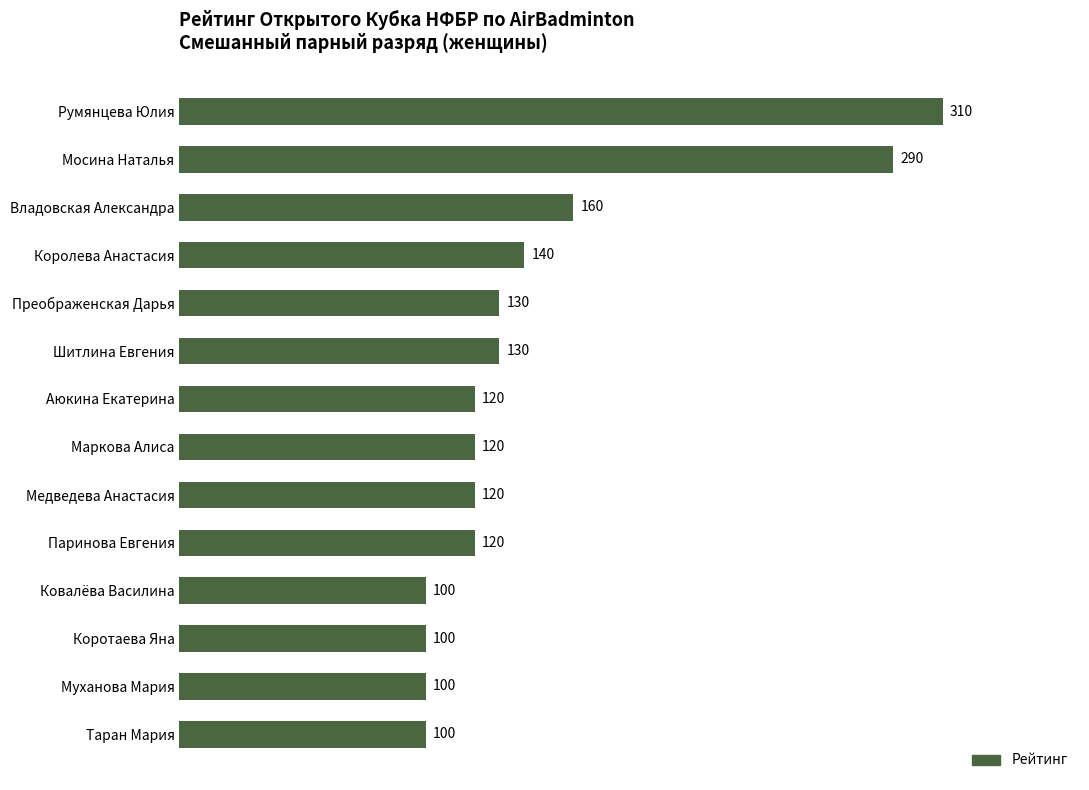

What is the value of the 6th bar from the top?

130